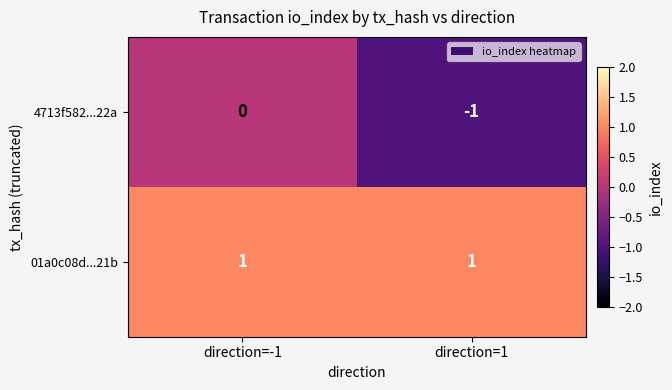

Is it true that 01a0c08d...21b equals 2 at direction=-1?

False